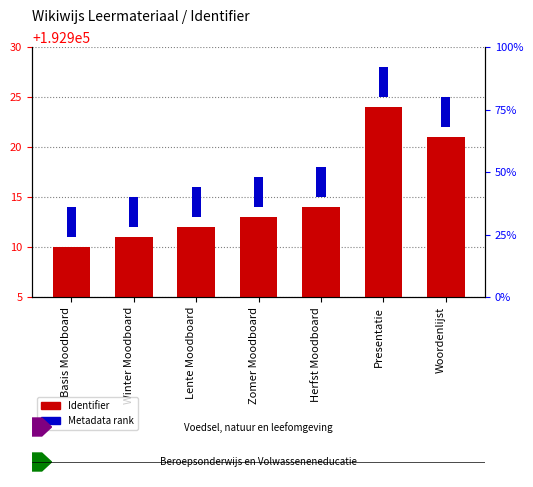

How many bars are there in total?

14